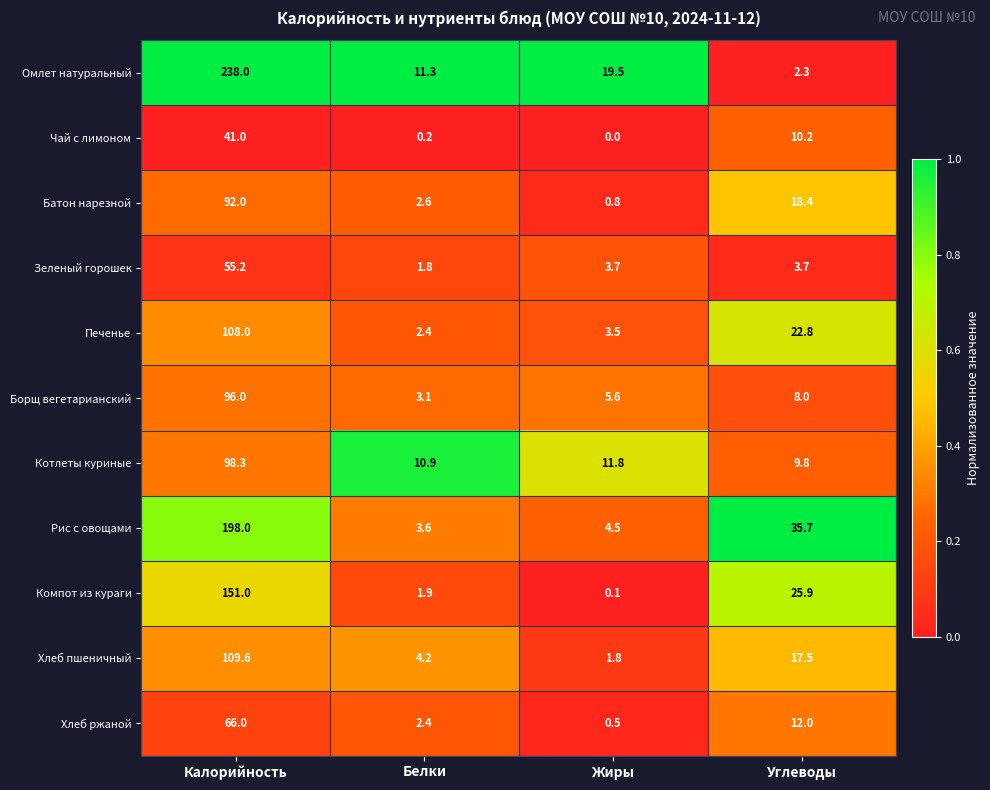

Rank the series at Жиры from highest to lowest value.

Омлет натуральный, Котлеты куриные, Борщ вегетарианский, Рис с овощами, Зеленый горошек, Печенье, Хлеб пшеничный, Батон нарезной, Хлеб ржаной, Компот из кураги, Чай с лимоном